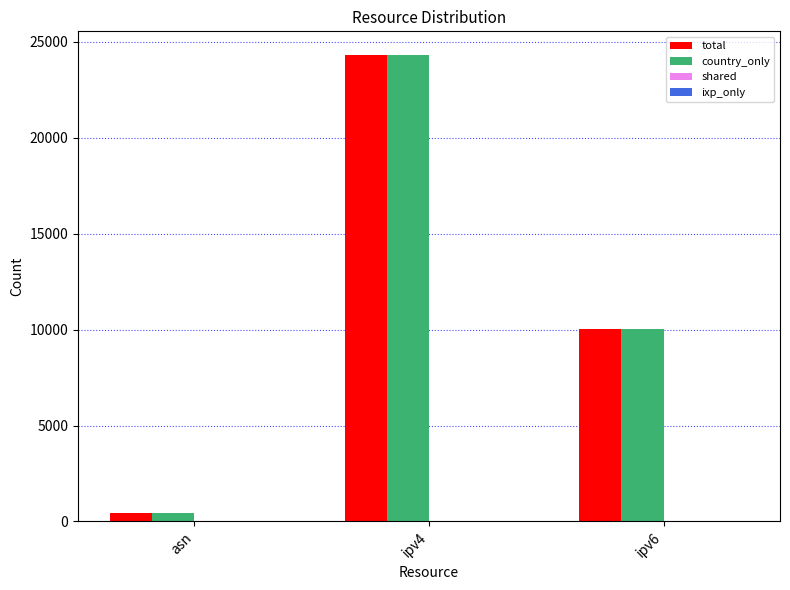

What is the value of the total bar at the 3rd from the left?

10006